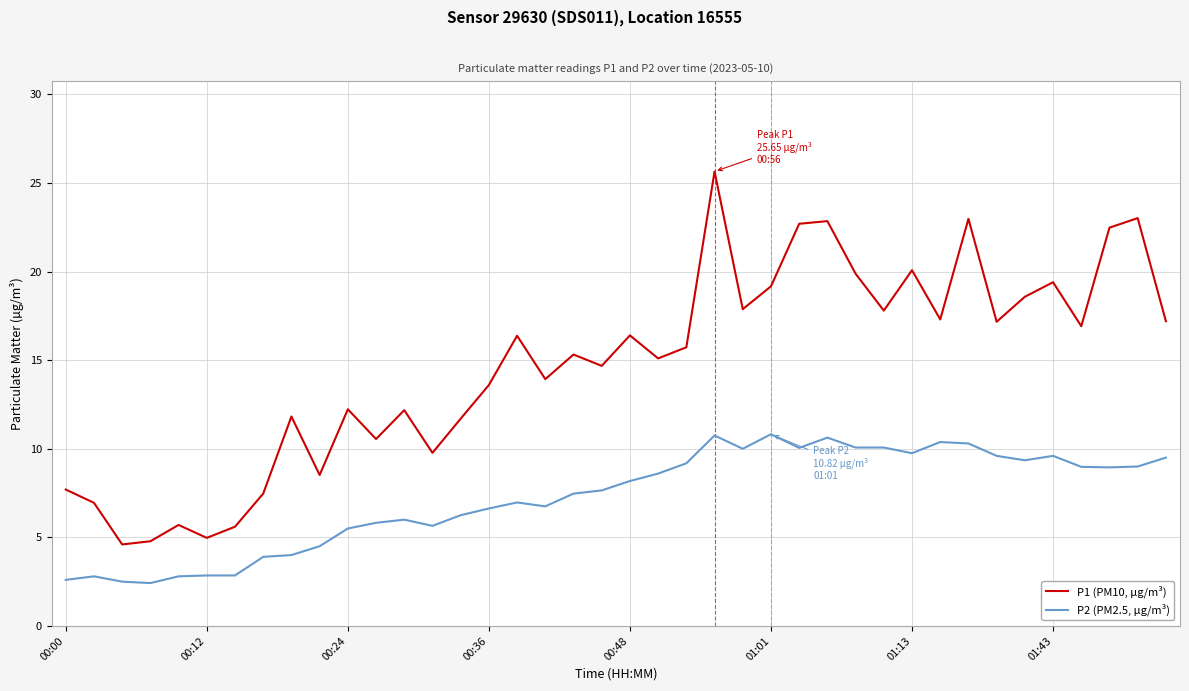

True or false: P1 (PM10, µg/m³) and P2 (PM2.5, µg/m³) cross at least once.

False